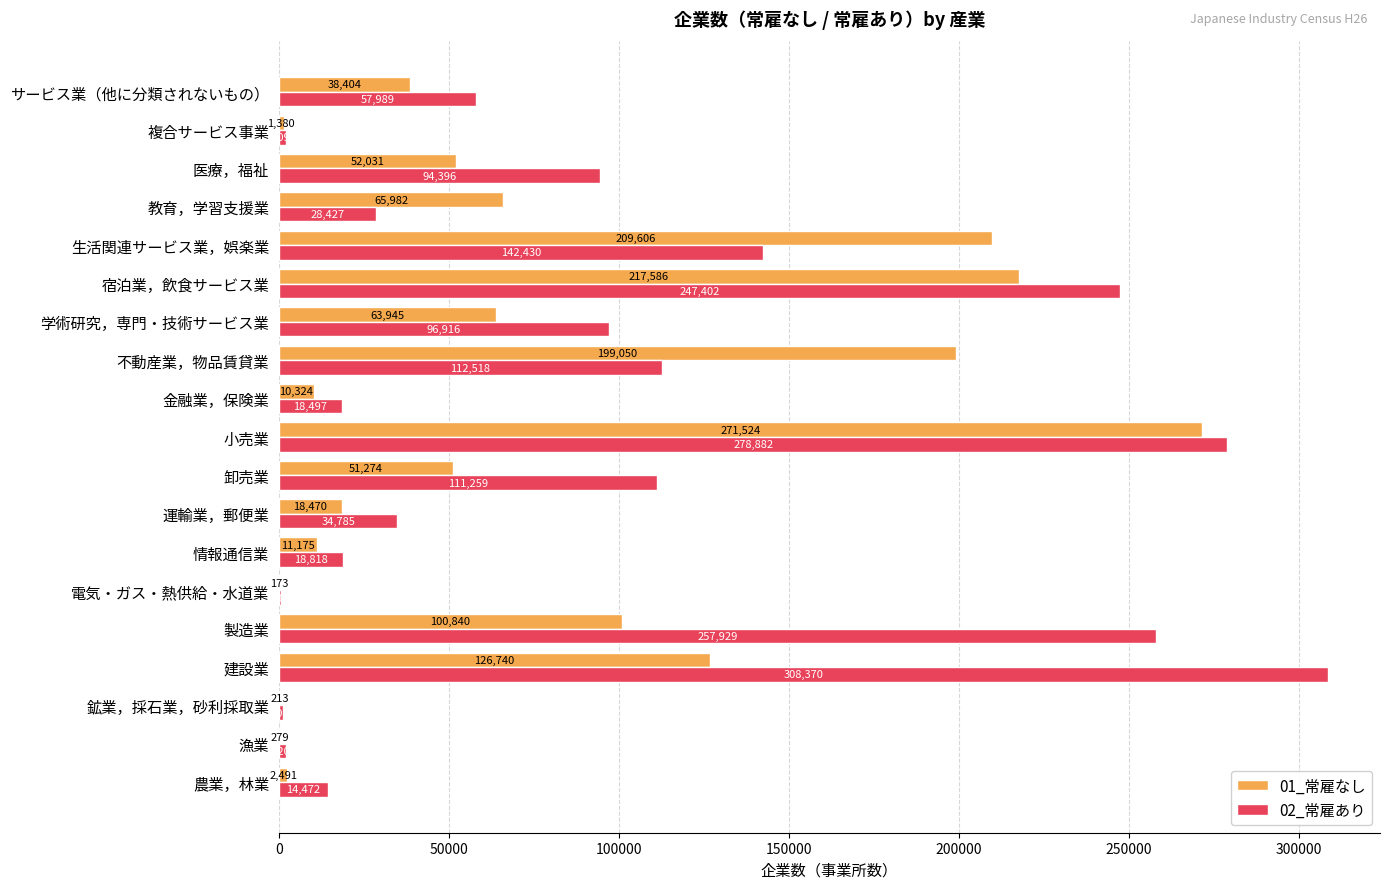

Is the value of 02_常雇あり at 小売業 greater than the value of 01_常雇なし at 小売業?

Yes